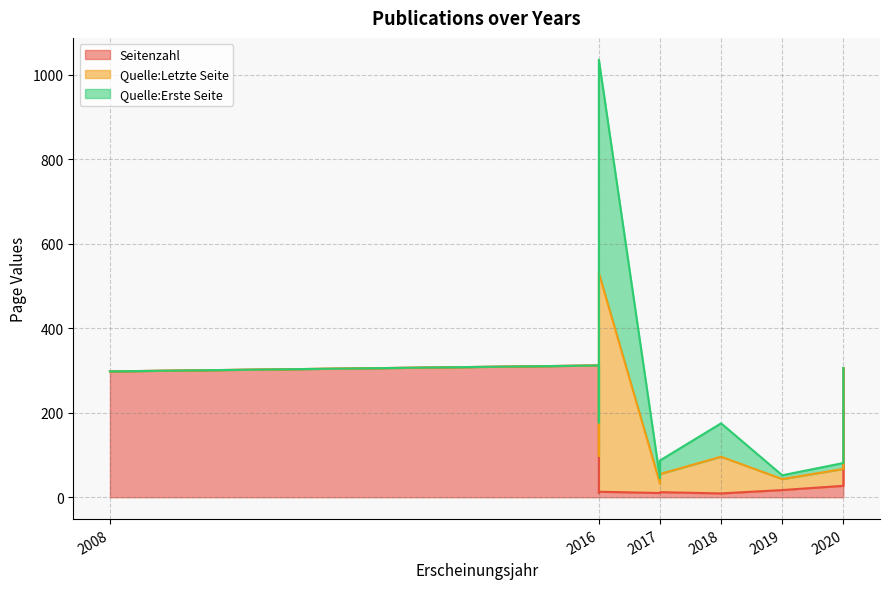

How many data points does each series have?

10